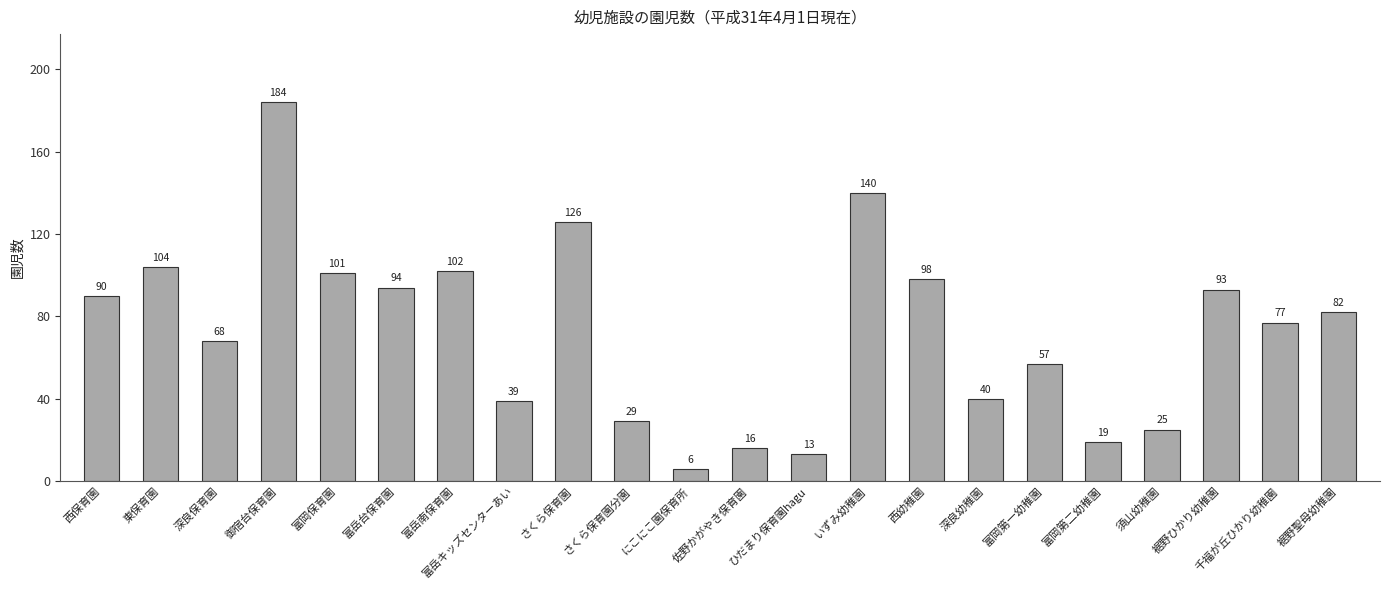

List the labels in order of value, smallest first.

にこにこ園保育所, ひだまり保育園hagu, 佐野かがやき保育園, 富岡第二幼稚園, 須山幼稚園, さくら保育園分園, 富岳キッズセンターあい, 深良幼稚園, 富岡第一幼稚園, 深良保育園, 千福が丘ひかり幼稚園, 裾野聖母幼稚園, 西保育園, 裾野ひかり幼稚園, 富岳台保育園, 西幼稚園, 富岡保育園, 富岳南保育園, 東保育園, さくら保育園, いずみ幼稚園, 御宿台保育園